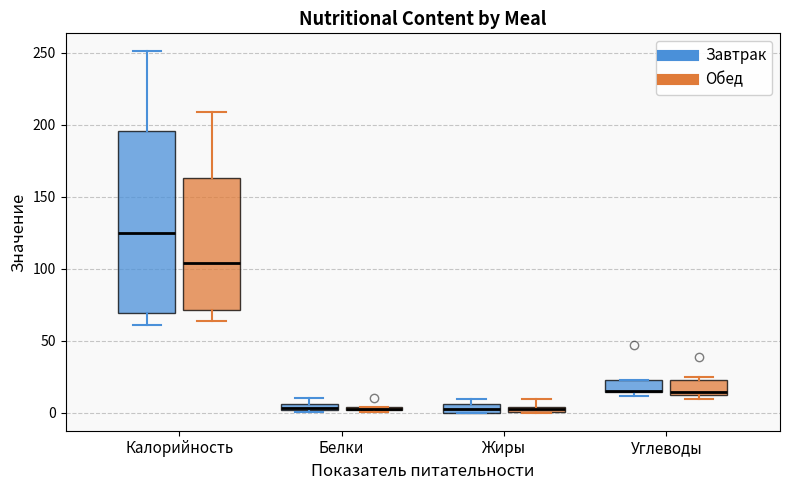

Comparing the boxes themselves (not the whiskers), which one is the tallest?

Калорийность (Завтрак)